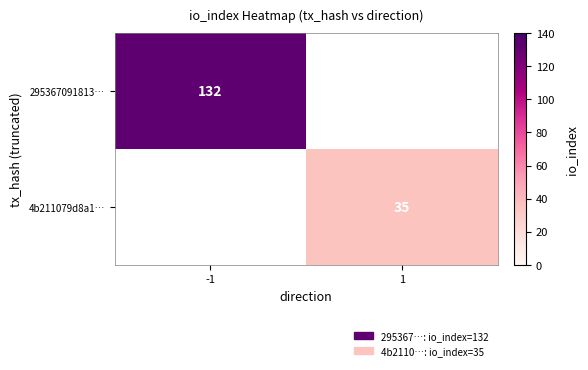

The 295367091813… series shows 81 at -1. True or false?

False